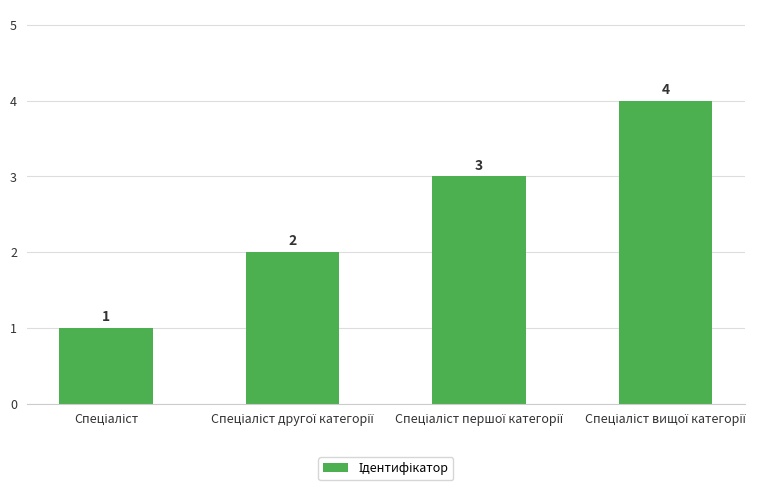

What is the sum of all values?

10